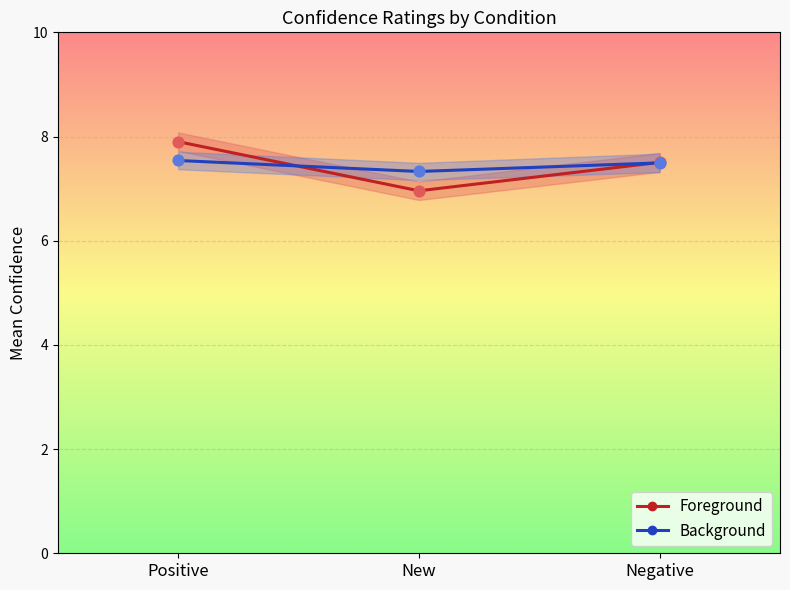

At how many categories does at least one series exceed 6?

3